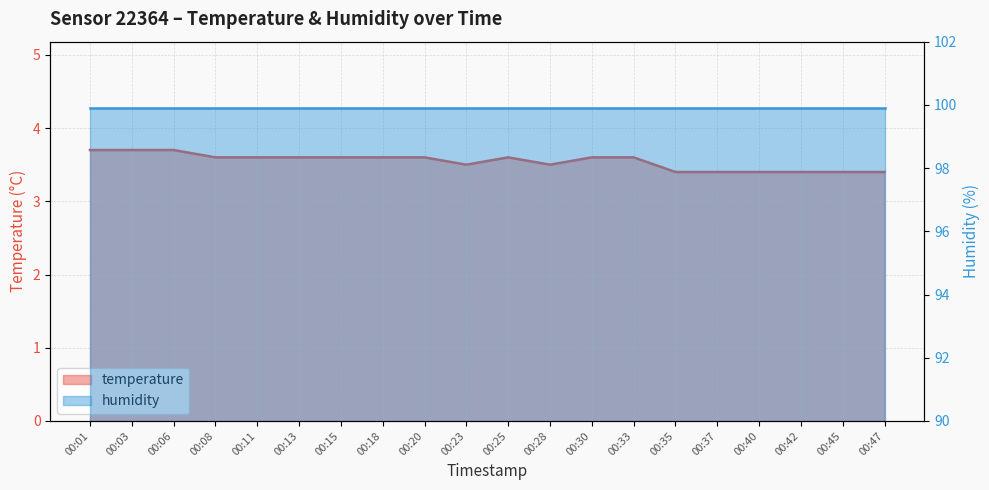

Between 00:08 and 00:30, which is larger?

00:08